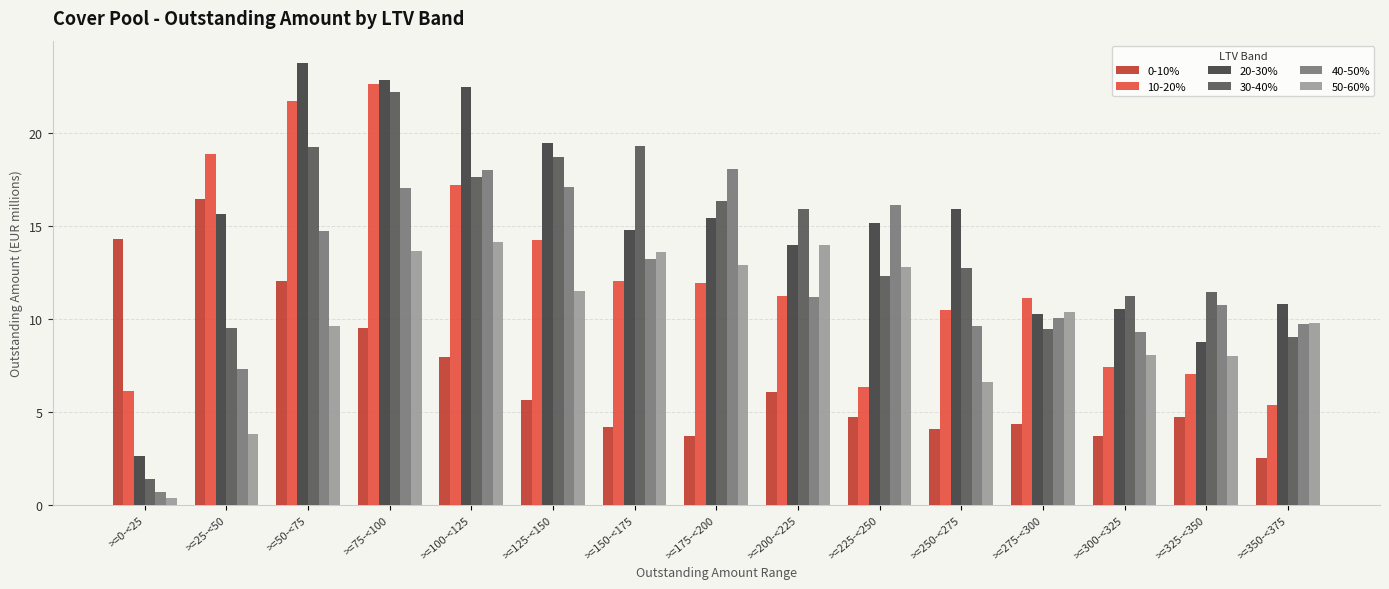

What is the difference between the 20-30% values at >=25-<50 and >=350-<375?

4.8